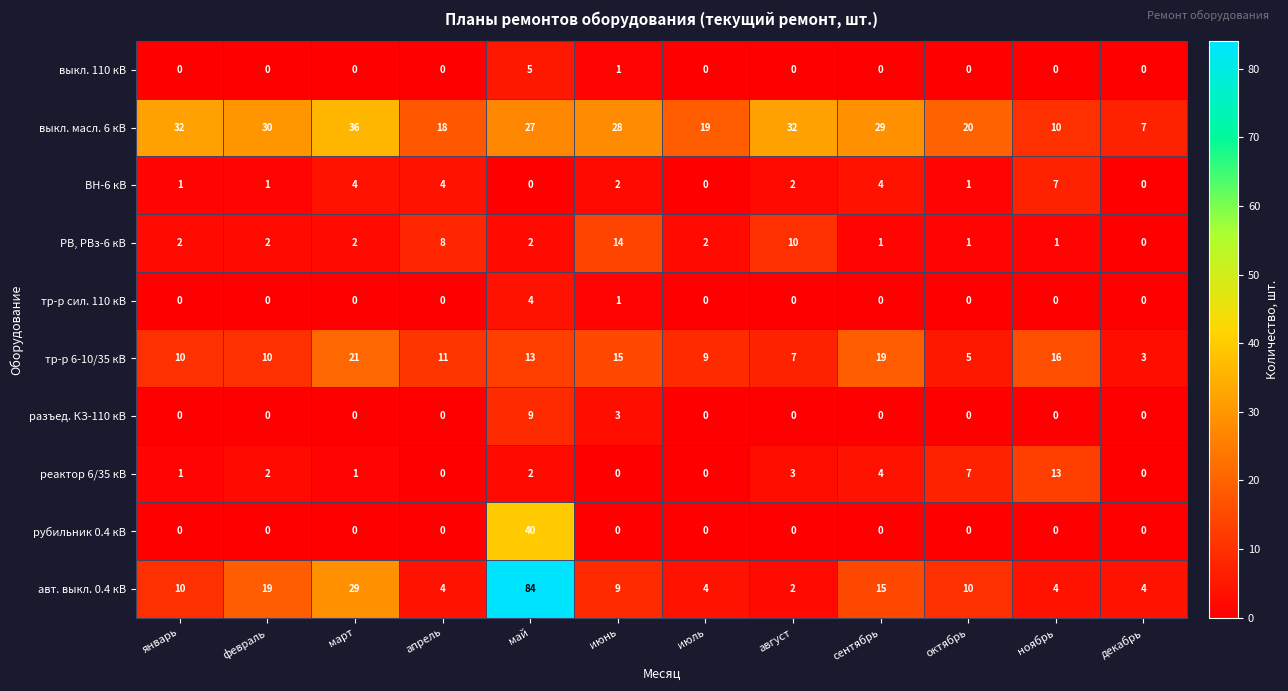

At which category is the sum across all series the highest?

май